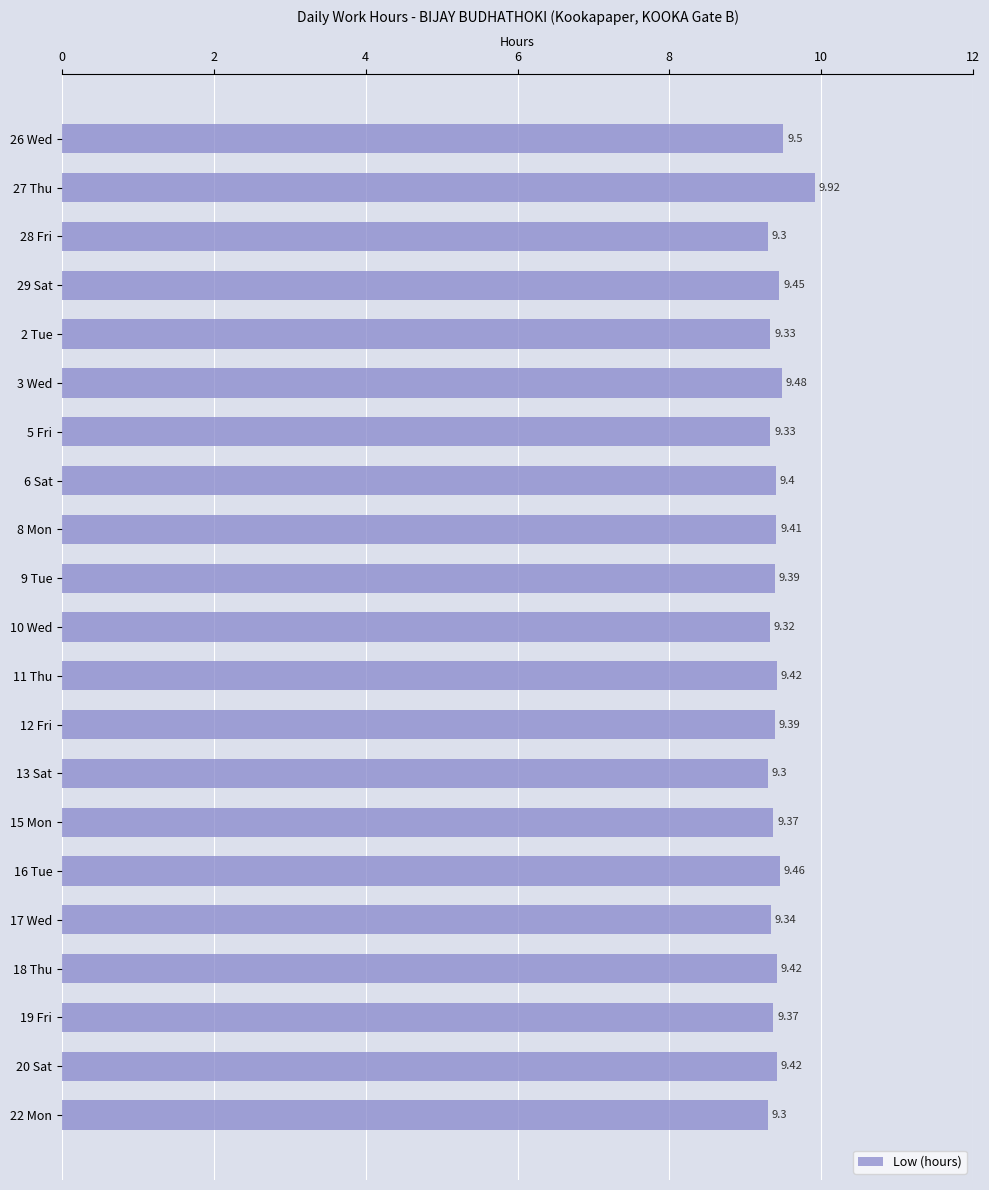

Are the bars horizontal?

Yes